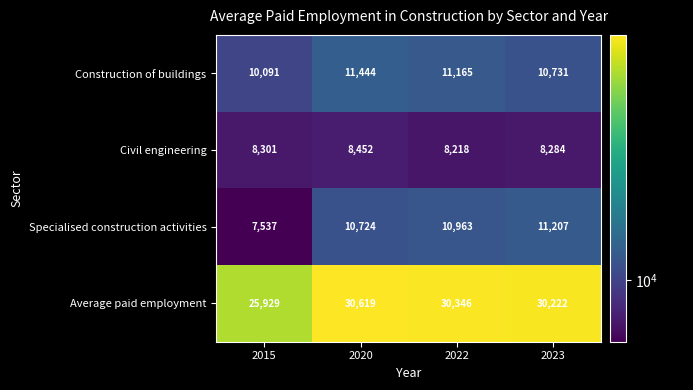

Rank the series at 2022 from highest to lowest value.

Average paid employment, Construction of buildings, Specialised construction activities, Civil engineering